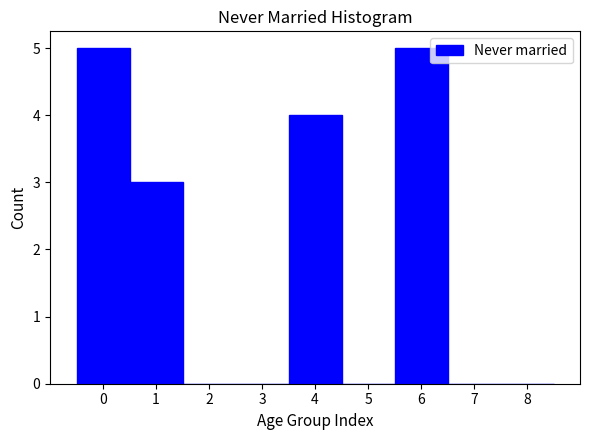

Reading left to right, list every bar in this chart as the range it spans on the x-axis followed by its height. The values are not printed on the chart, so give them approximately, as read against the axis.

-0.5 to 0.5: 5
0.5 to 1.5: 3
1.5 to 2.5: 0
2.5 to 3.5: 0
3.5 to 4.5: 4
4.5 to 5.5: 0
5.5 to 6.5: 5
6.5 to 7.5: 0
7.5 to 8.5: 0